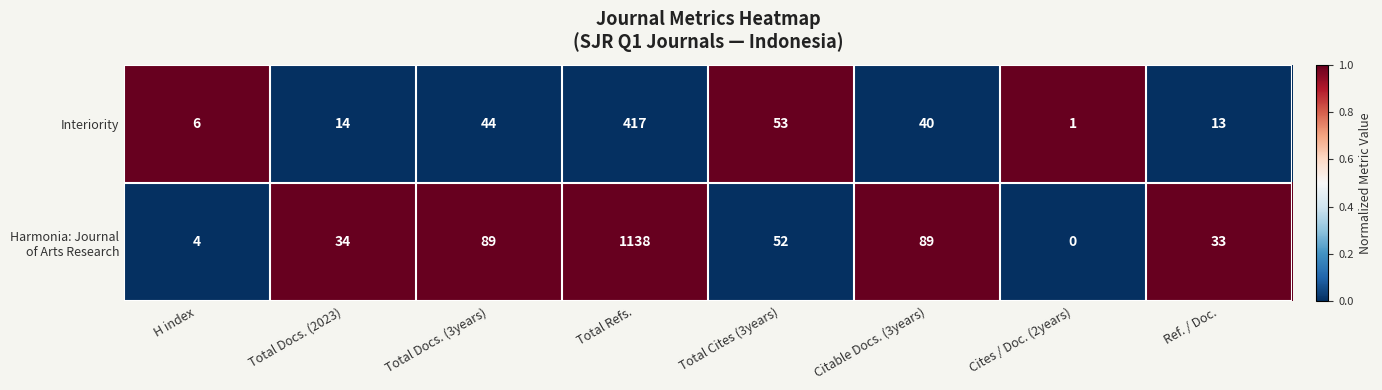

What is the difference between the maximum and second lowest values in the Interiority series?

411